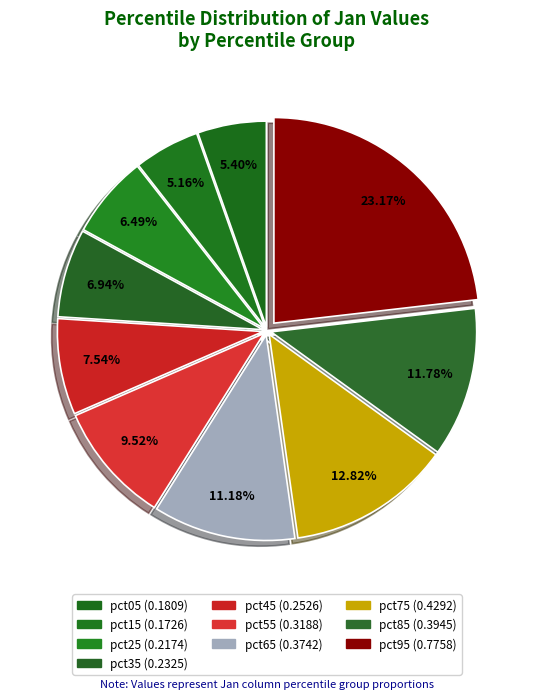

How many segments does this pie chart have?

10